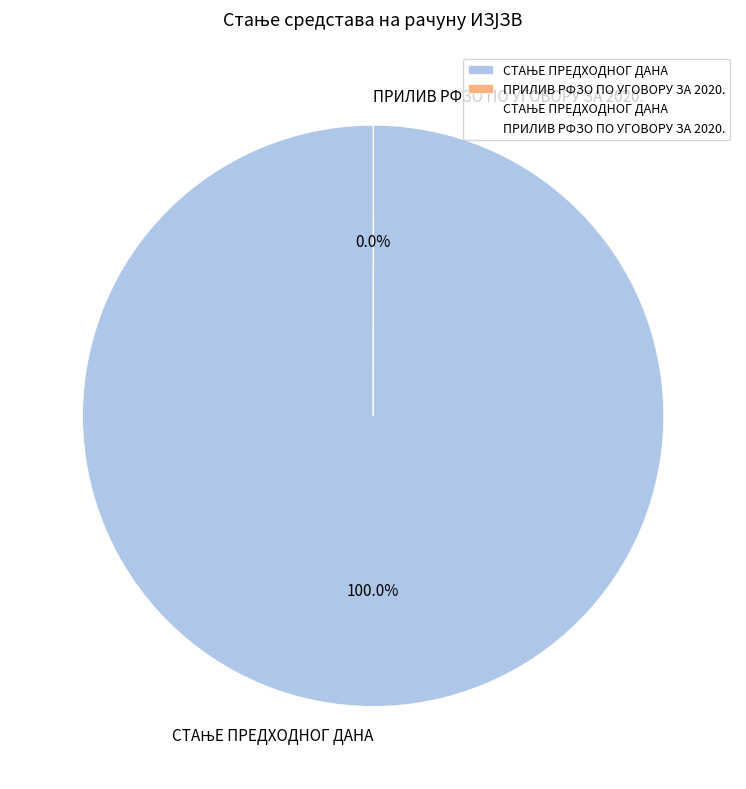

Is there a majority slice in this chart?

Yes